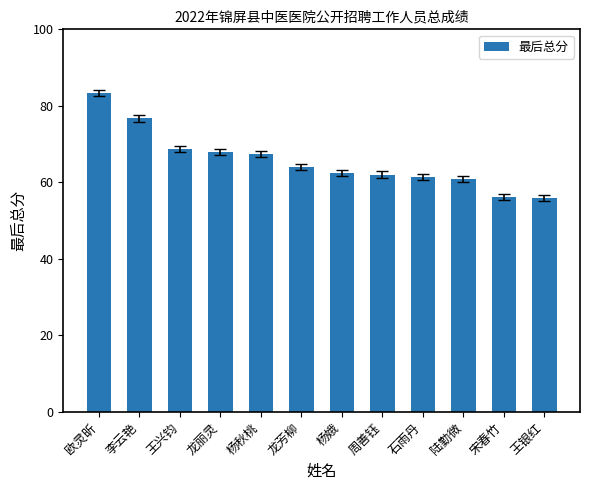

What is the label of the 7th bar from the right?

龙芳柳